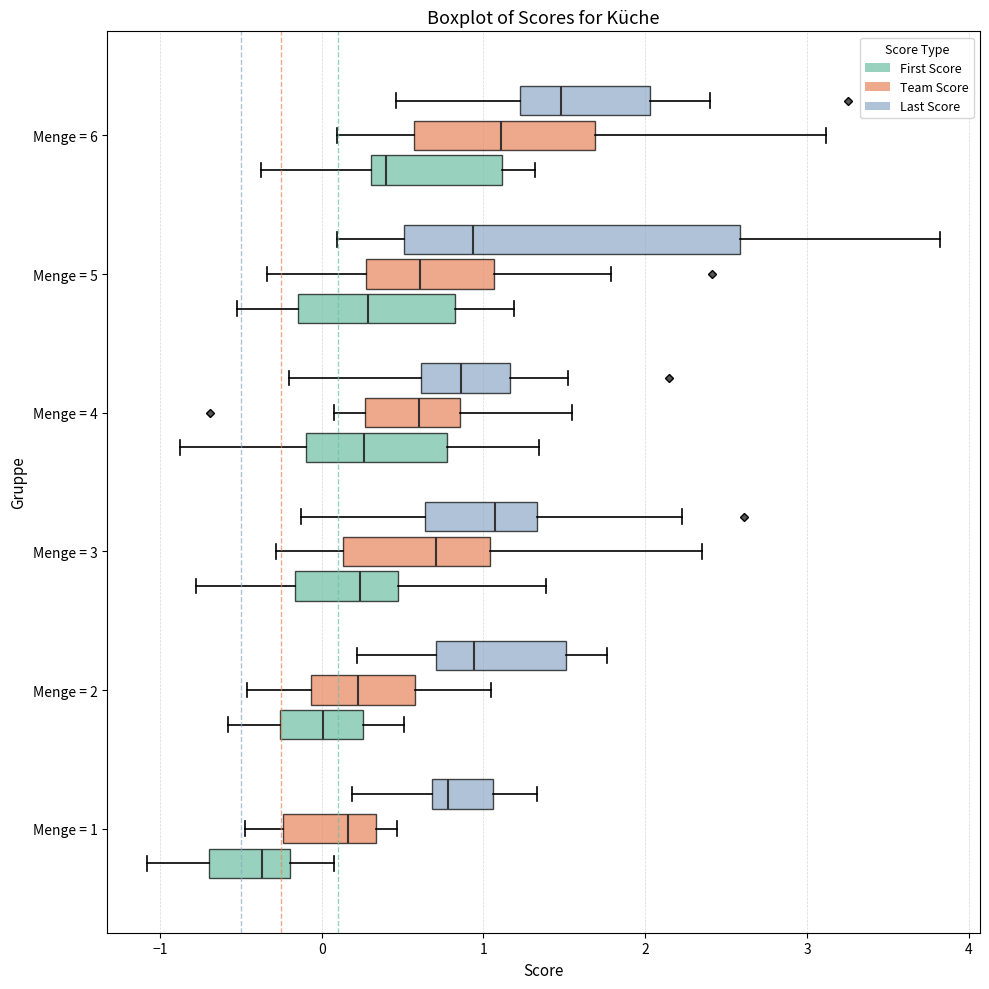

Which box's median line is the furthest to the right?

Menge = 6 (Last Score)